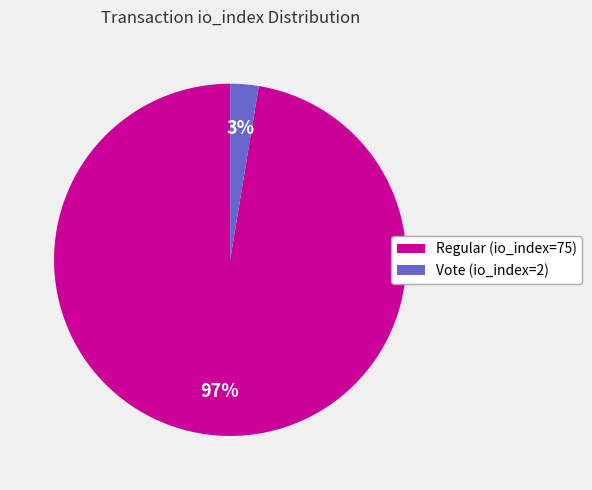

Rank the categories by value from highest to lowest.

Regular (io_index=75), Vote (io_index=2)